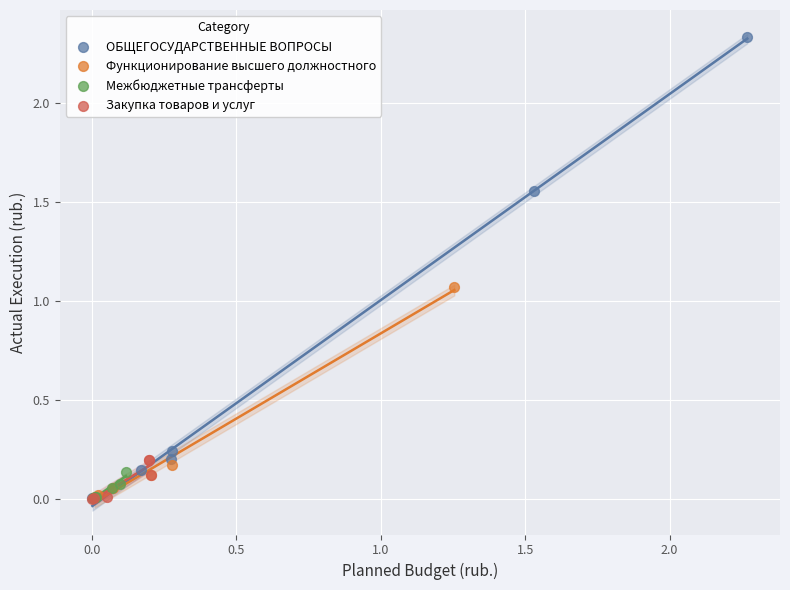

Which series has the widest spread of Y values?

ОБЩЕГОСУДАРСТВЕННЫЕ ВОПРОСЫ